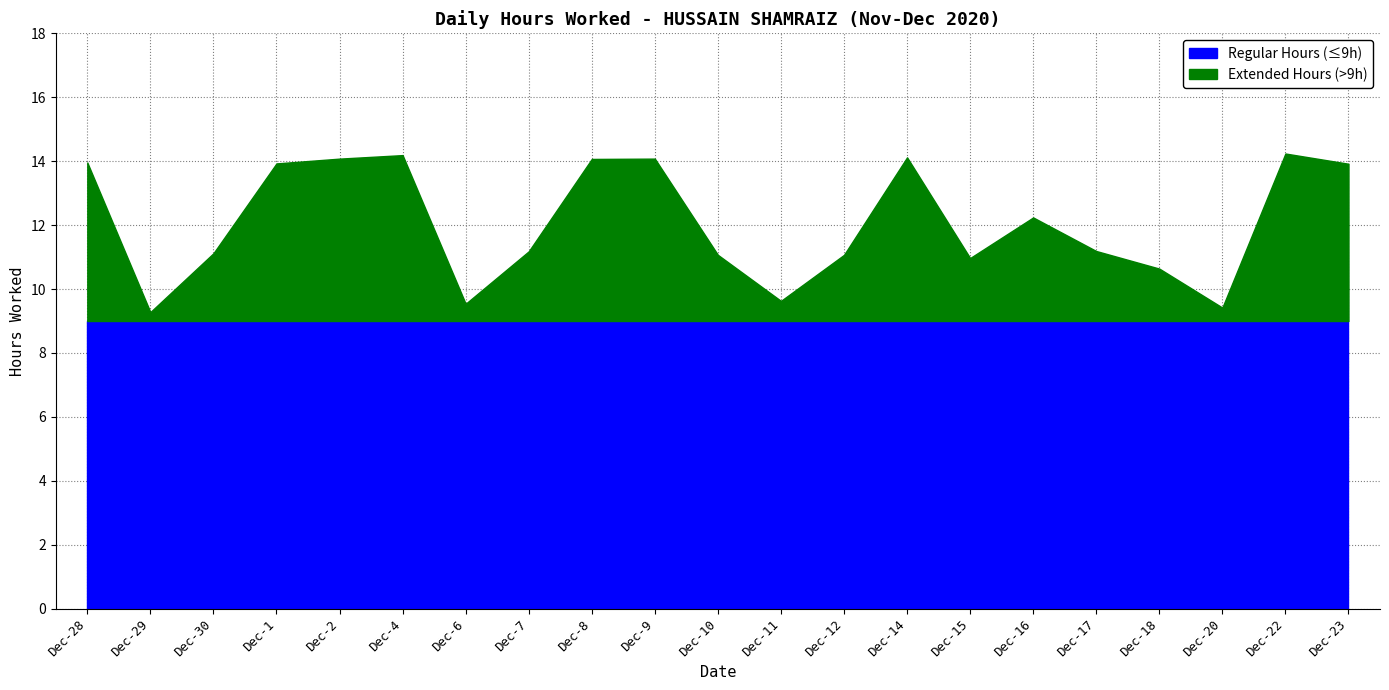

What is the total value across all series at Dec-2?

14.1